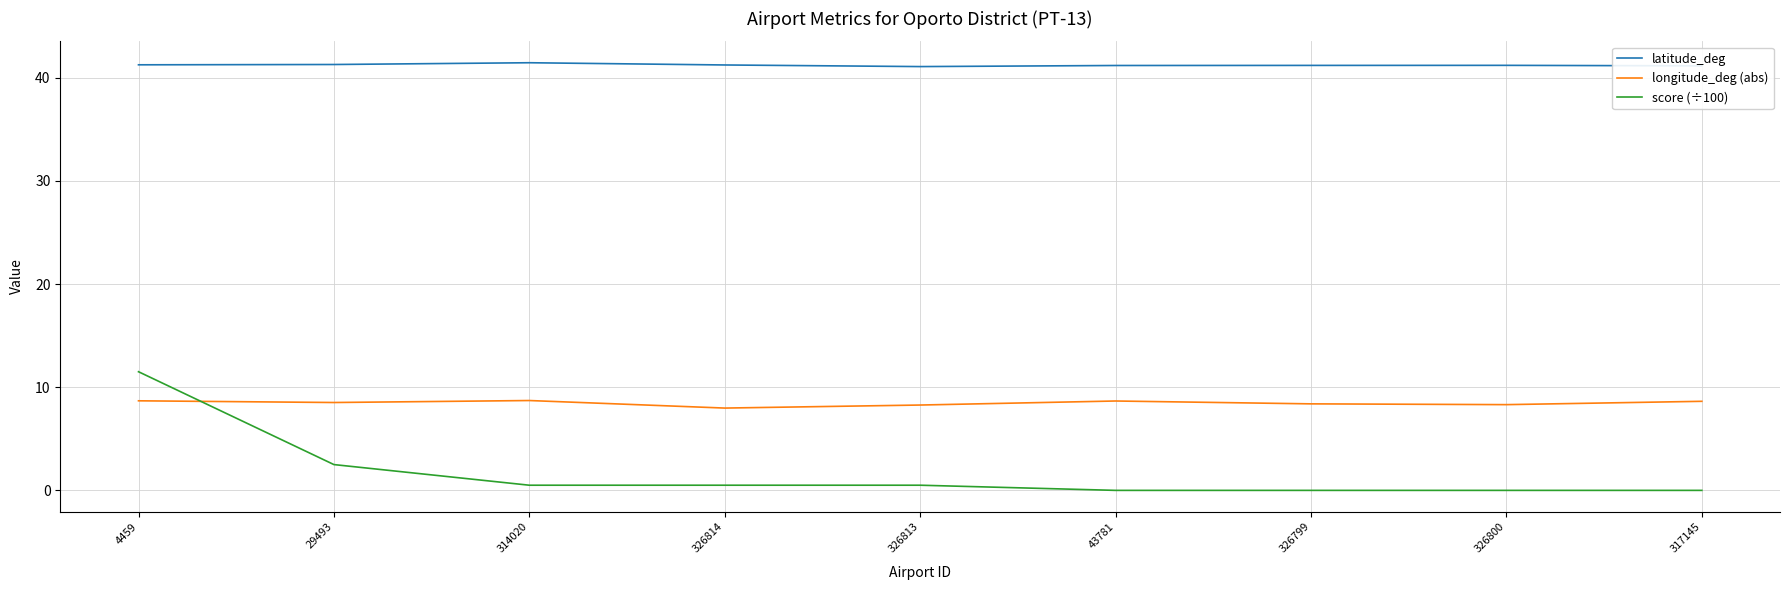

The score (÷100) series shows -5.4 at 317145. True or false?

False